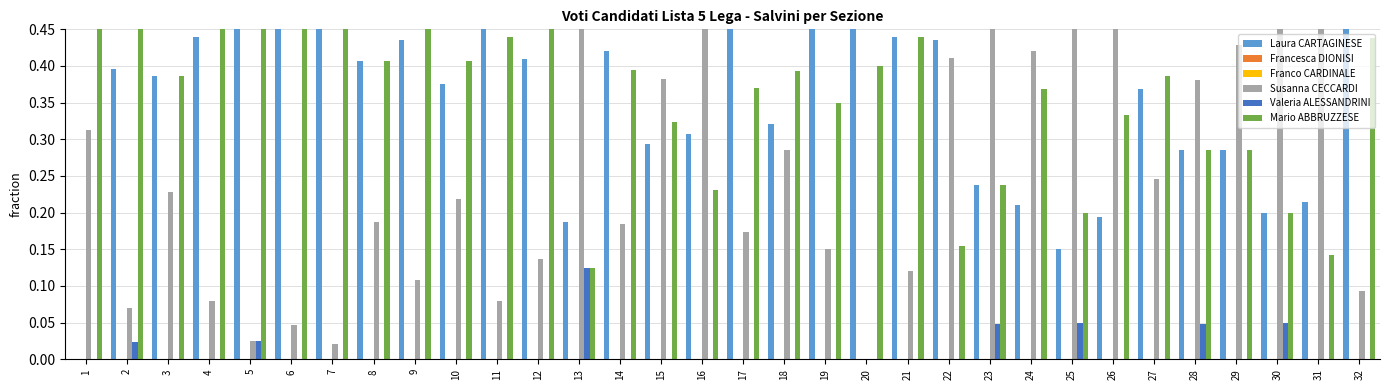

What is the spread (max minus min) of values at 24?

0.4